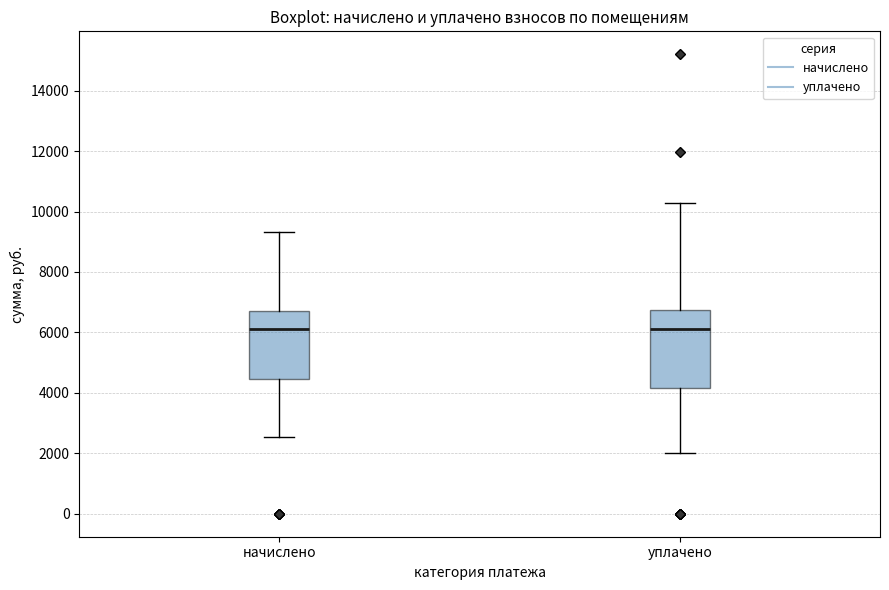

Comparing the boxes themselves (not the whiskers), which one is the tallest?

уплачено